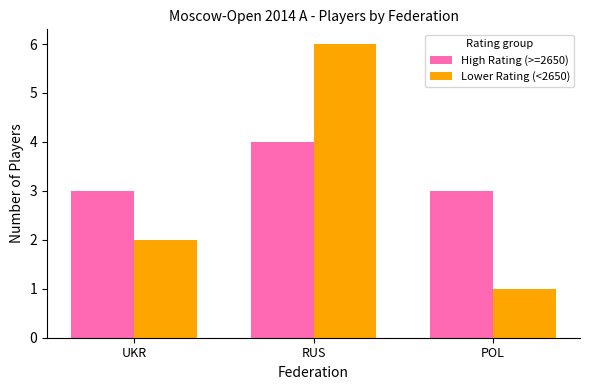

Read the High Rating (>=2650) value at RUS.

4